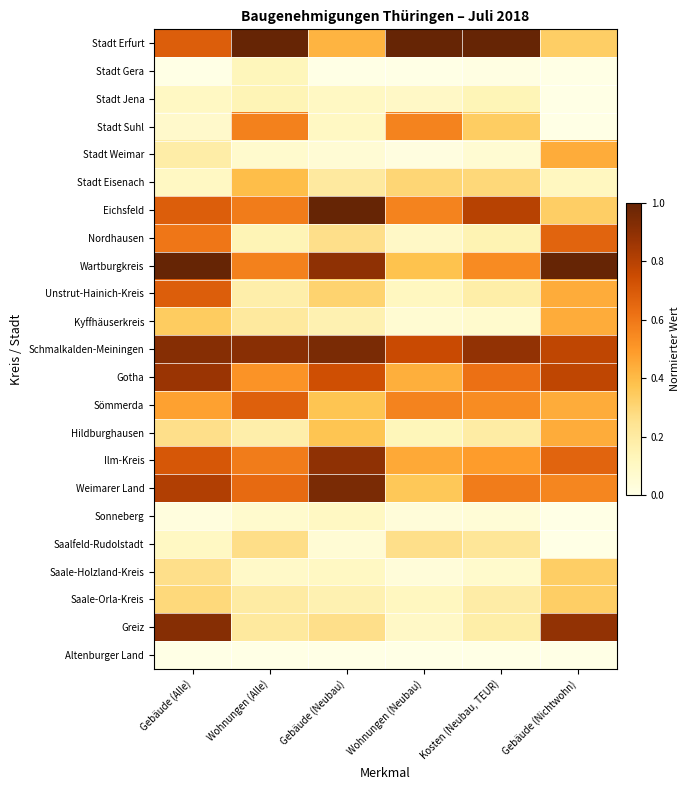

Count the number of data series in this chart.

23